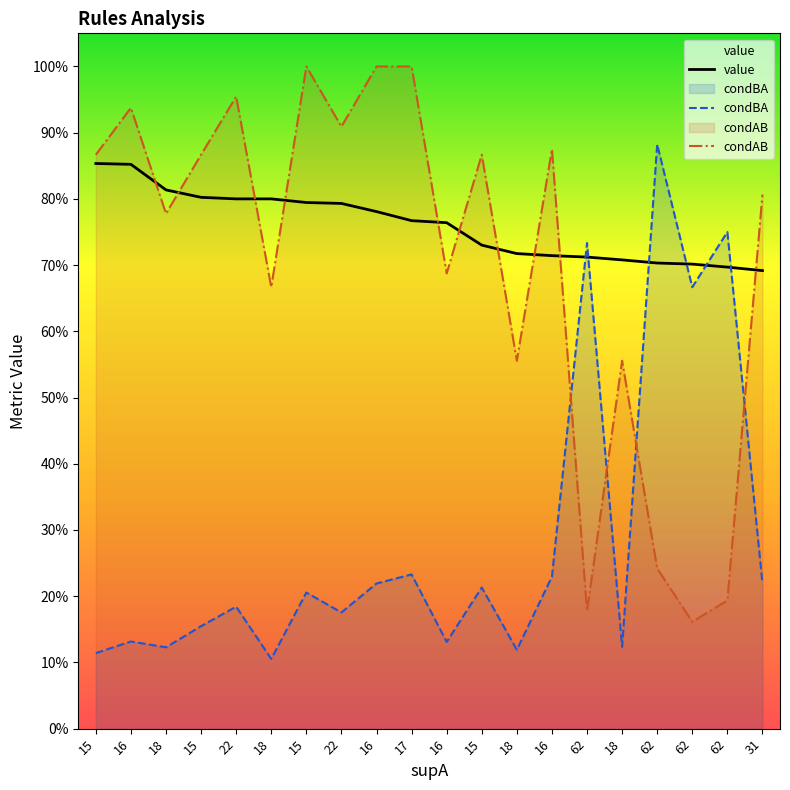

What is the label of the 11th point from the right?

17